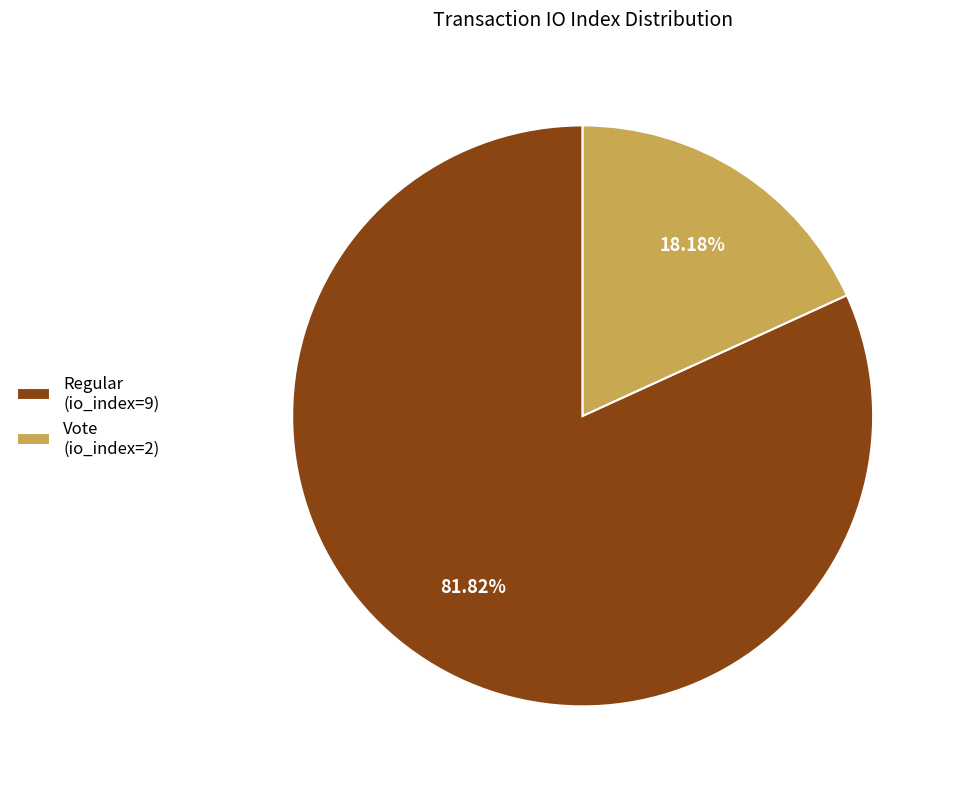

What is the total percentage of Regular (io_index=9) and Vote (io_index=2)?

100.0%